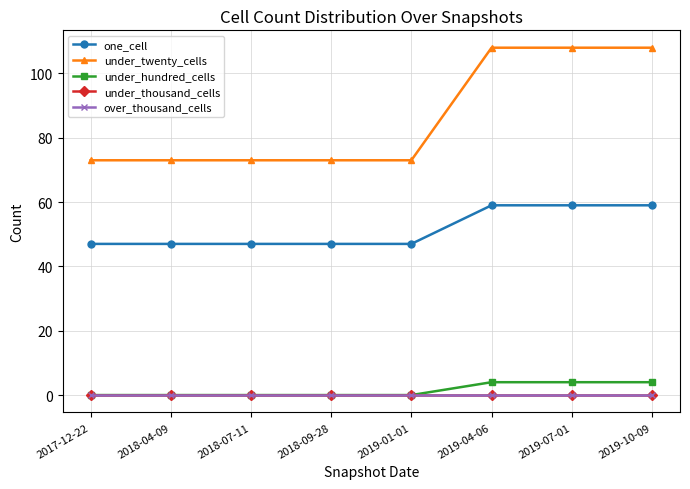

What is the difference between the under_hundred_cells values at 2018-04-09 and 2019-07-01?

4